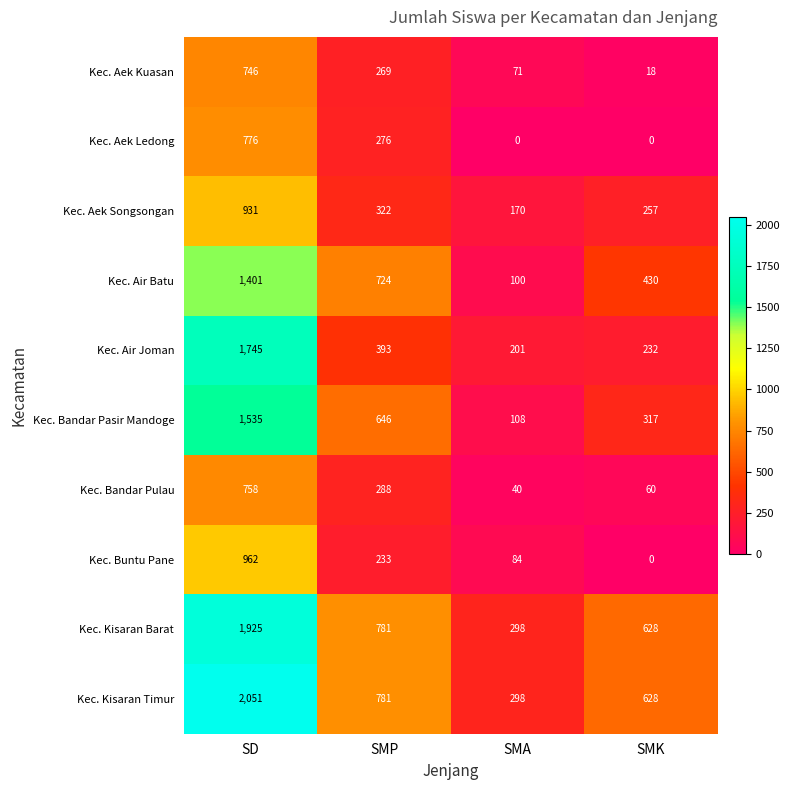

What is the difference between the maximum and minimum values in the Kec. Bandar Pasir Mandoge series?

1427